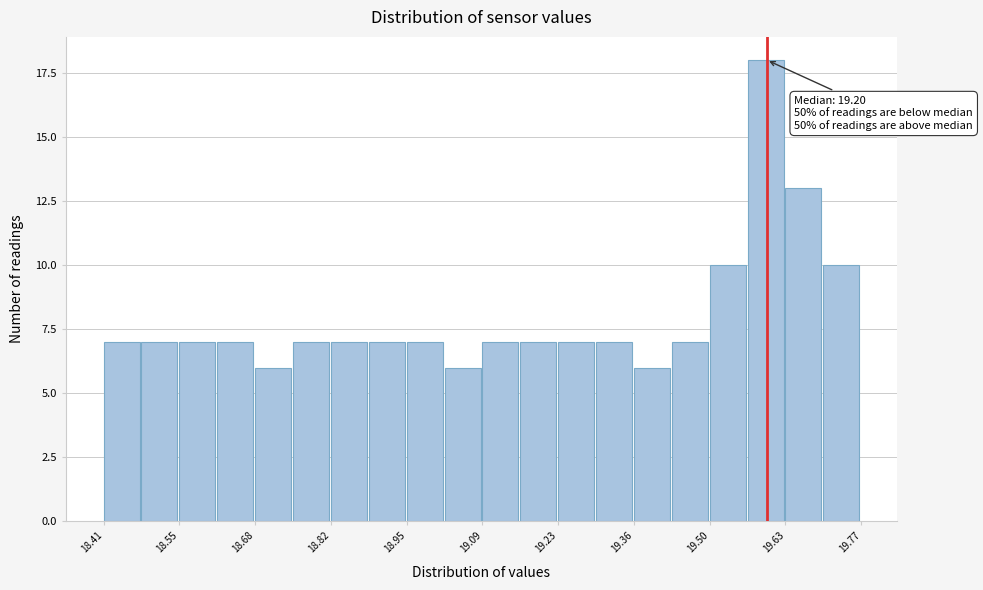

Around what value on the x-axis is the tallest bar? Give the approximate position of its centre, as read against the axis.

19.60